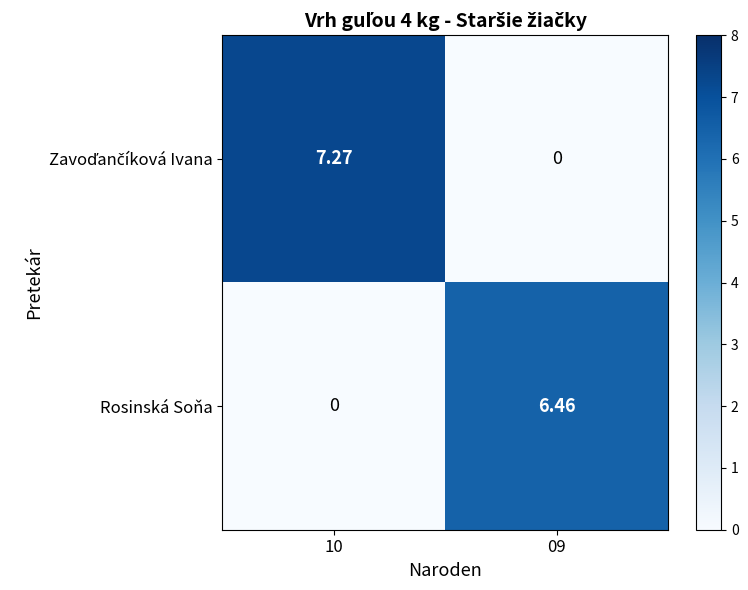

Which series has the widest spread of values?

Zavoďančíková Ivana